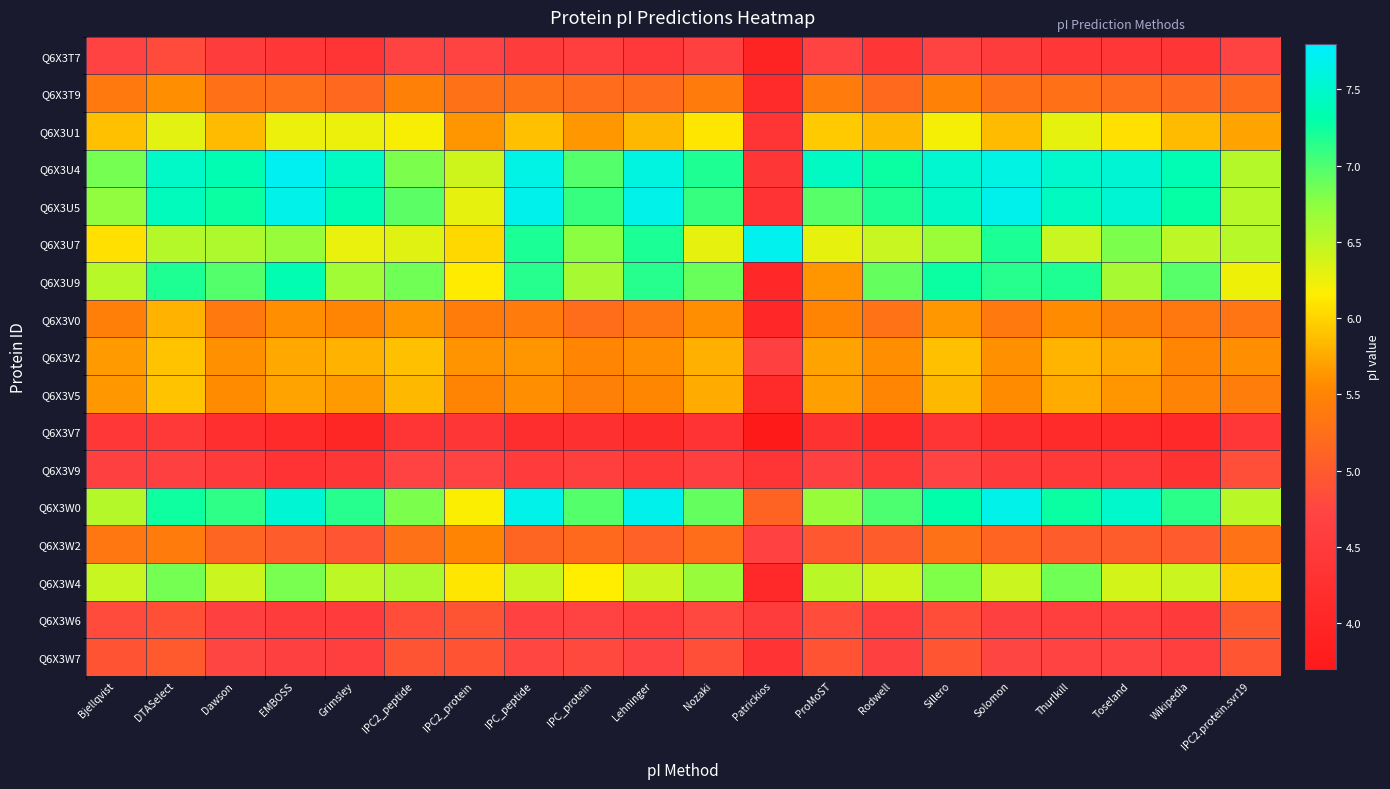

Which category has the lowest value across all series?

Patrickios